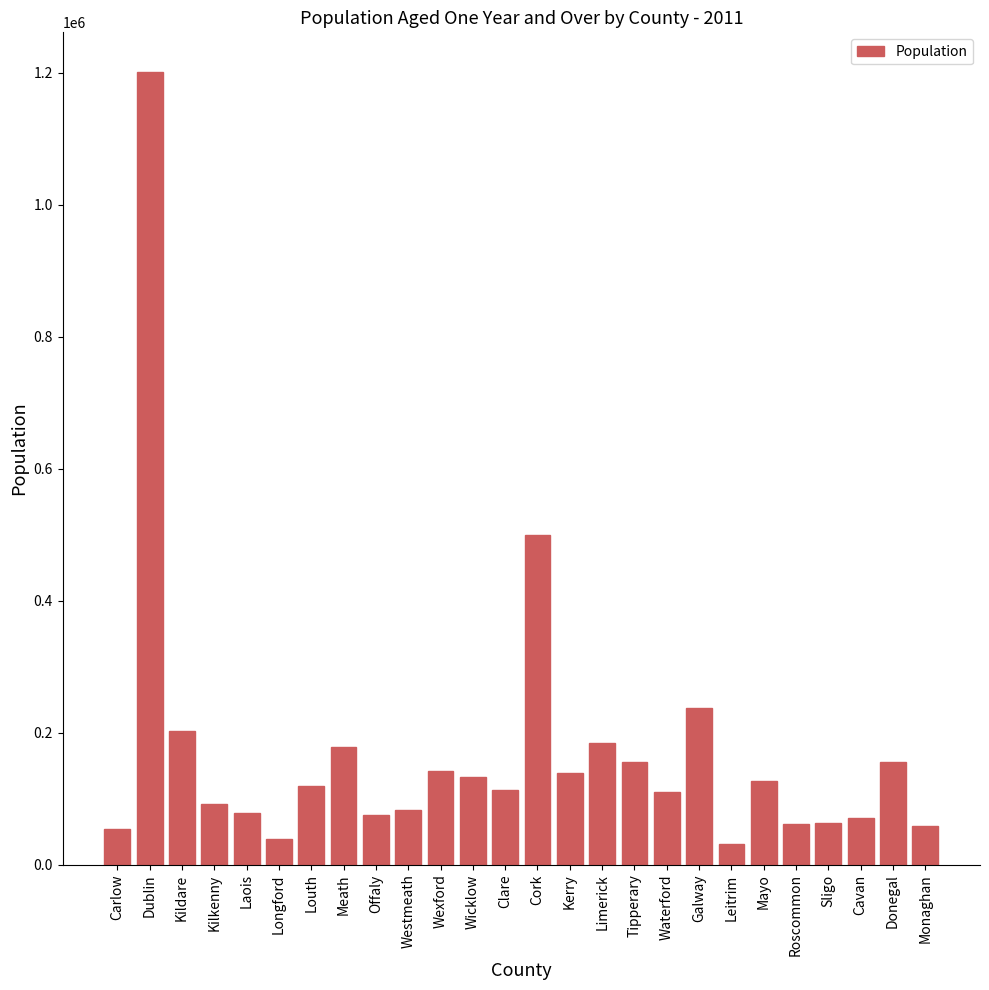

What is the ratio of the value at Kildare to the value at Tipperary?

1.3